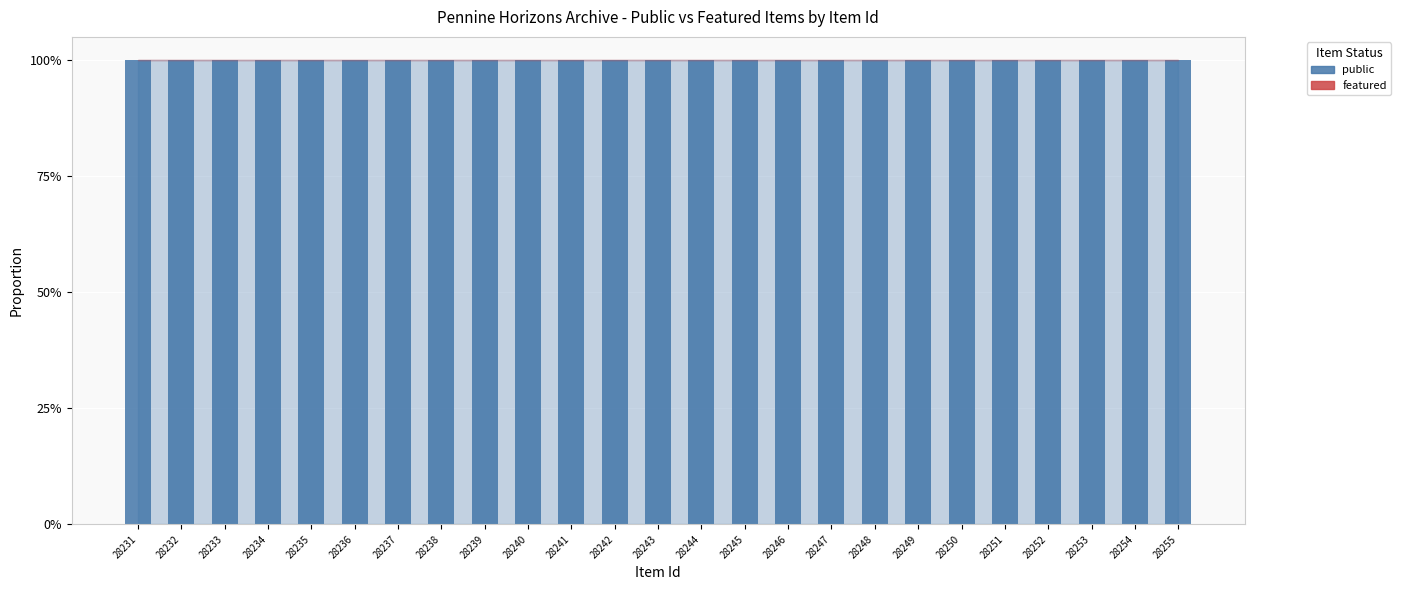

What is the value of the public bar at the 11th from the left?

1